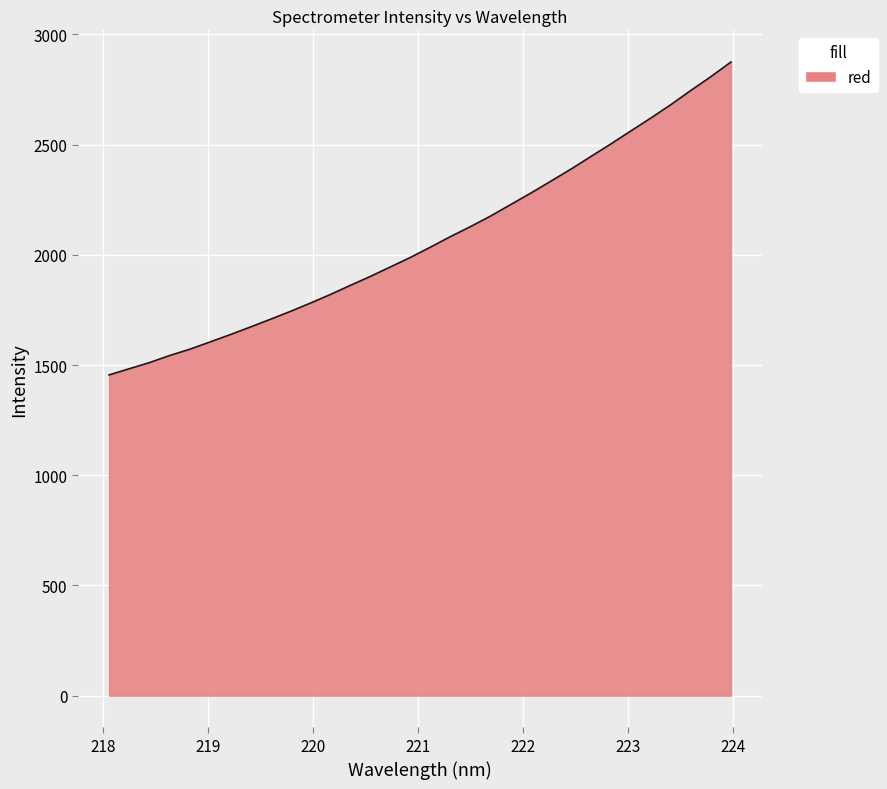

What is the sum of all values?

66106.4